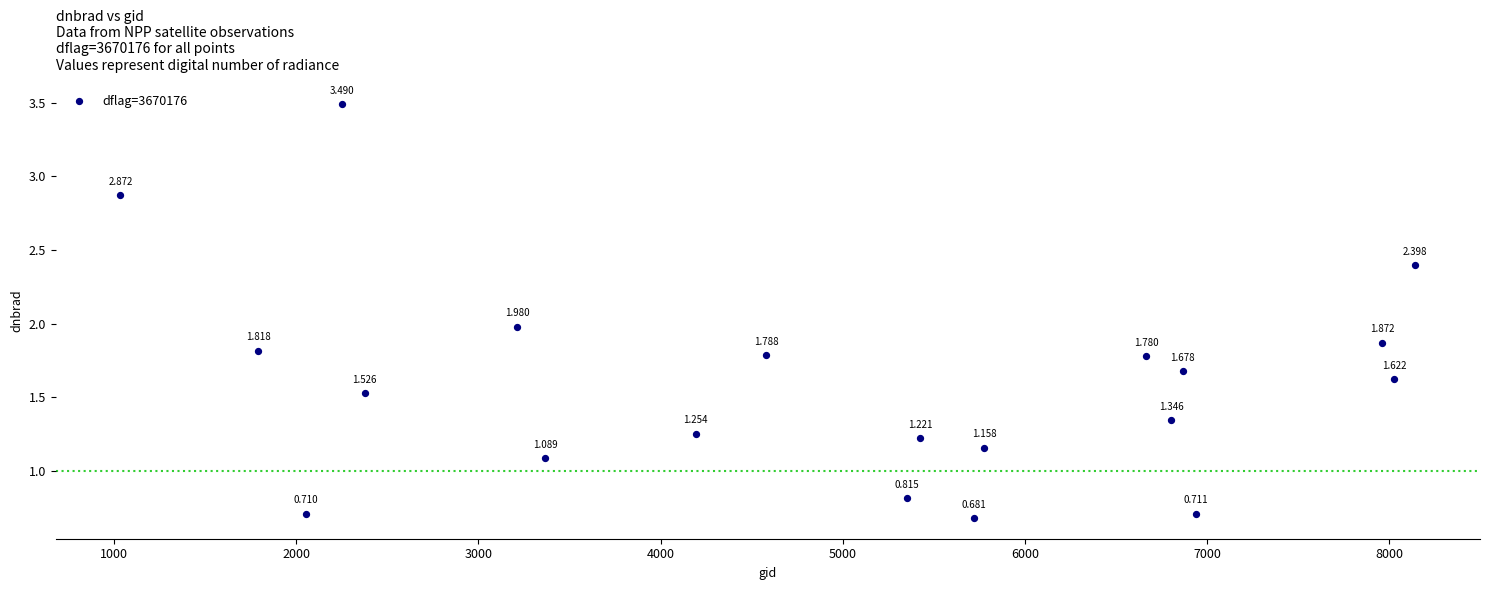

Count the number of points in this scatter plot.

20